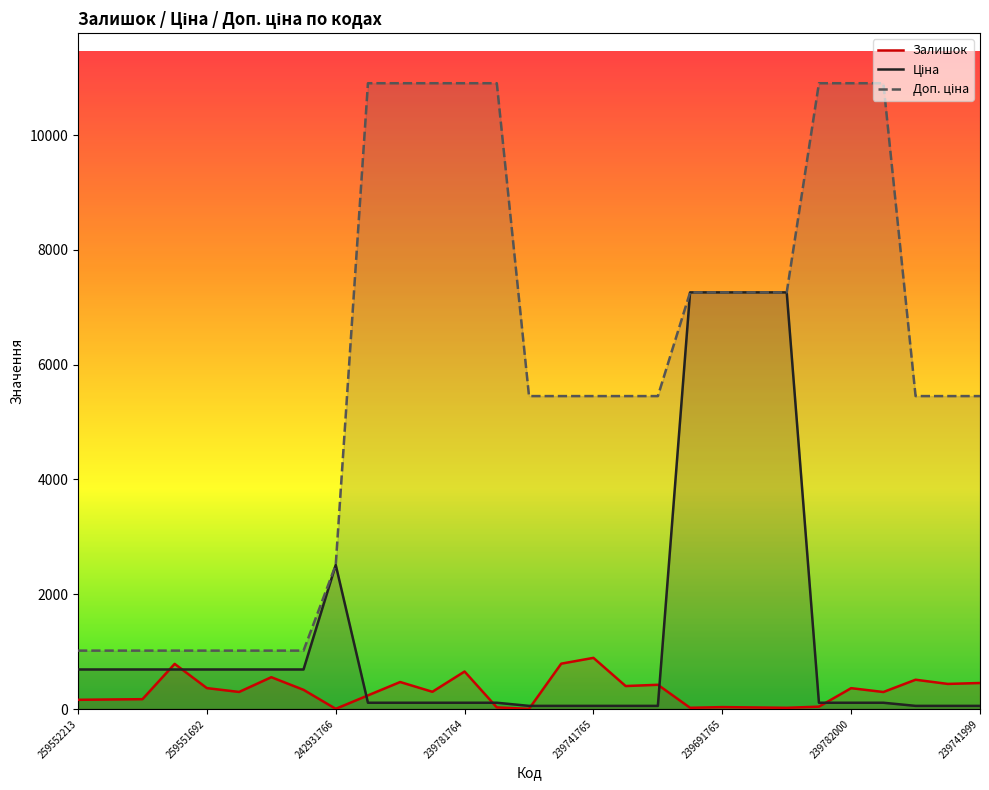

True or false: Залишок has a value of 364.0 at 259551692.

True